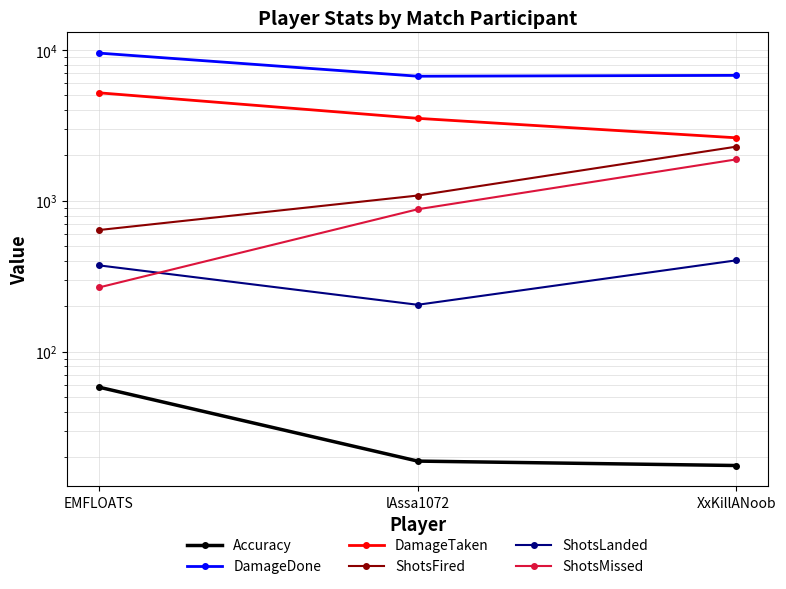

What is the sum of the ShotsLanded values at lAssa1072 and XxKillANoob?

609.0